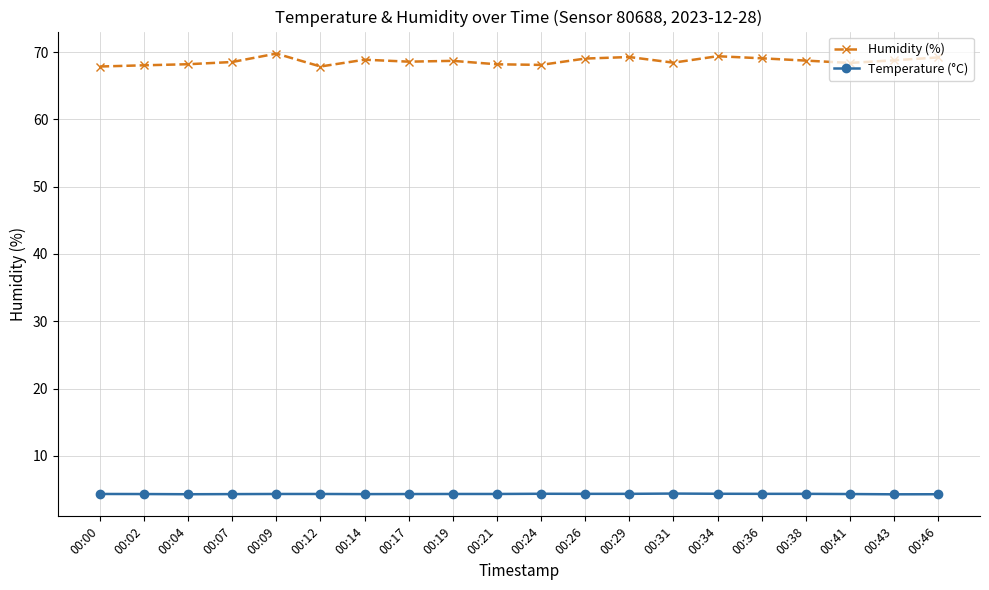

Does the chart have visible grid lines?

Yes